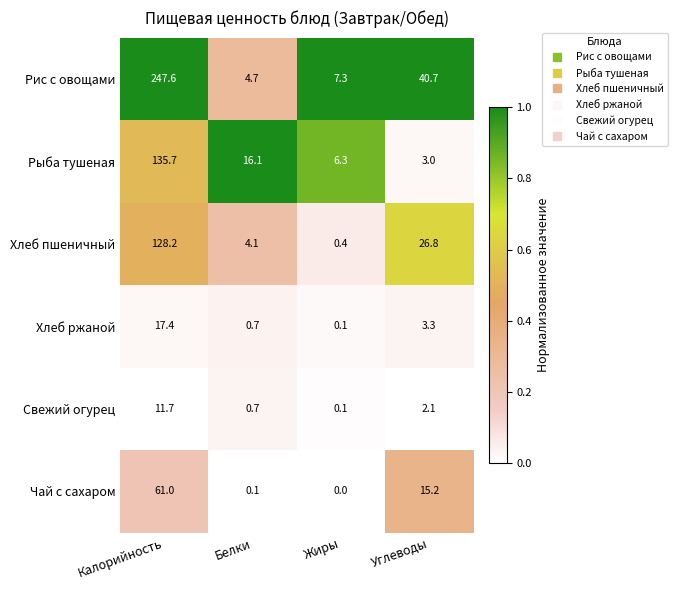

The value of Рыба тушеная at Жиры is 11.0. True or false?

False